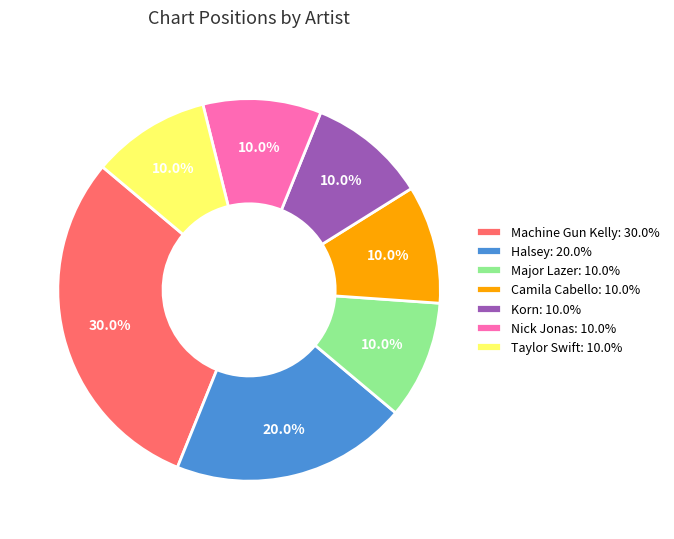

Which has a higher value, Halsey: 20.0% or Nick Jonas: 10.0%?

Halsey: 20.0%